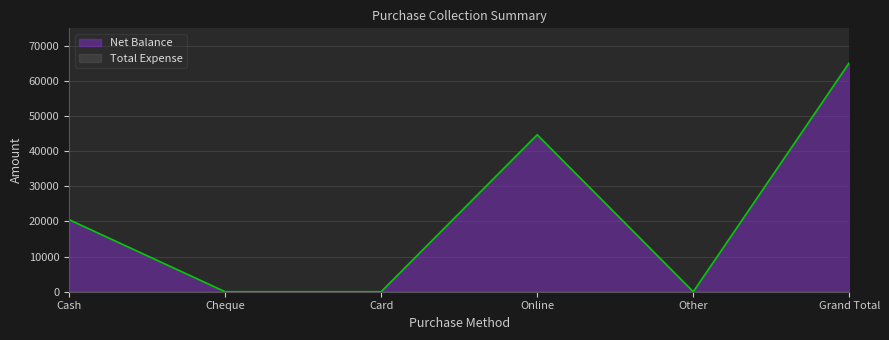

What is the greatest value displayed?

65150